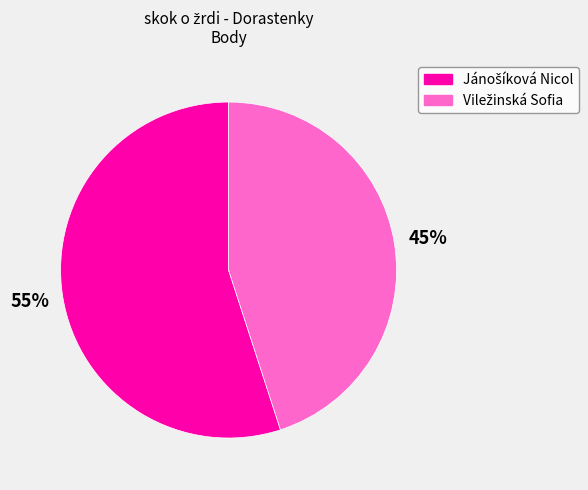

To the nearest percent, what is the average slice percentage?

50%